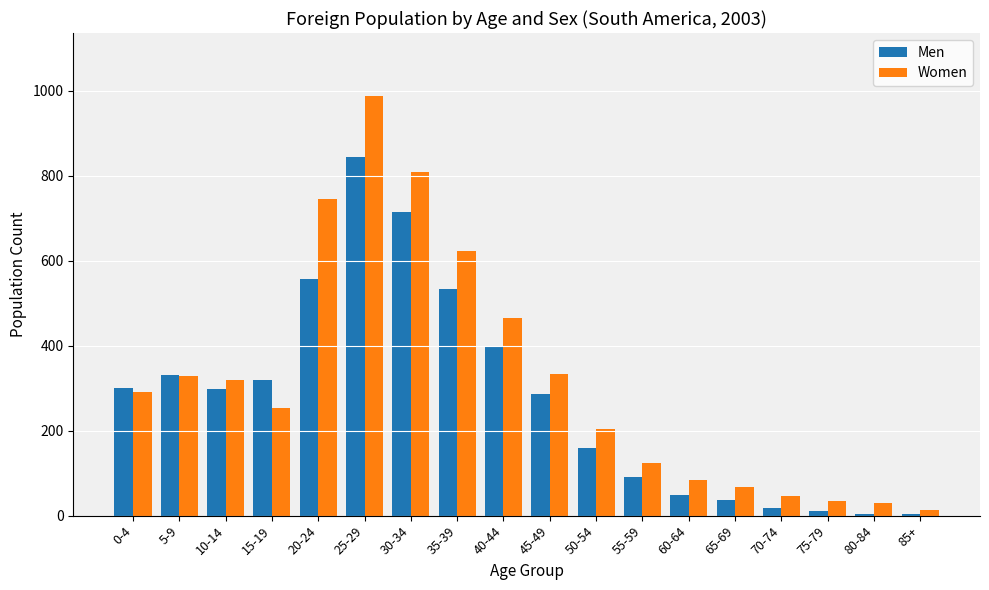

Which series has the largest range (max minus min)?

Women